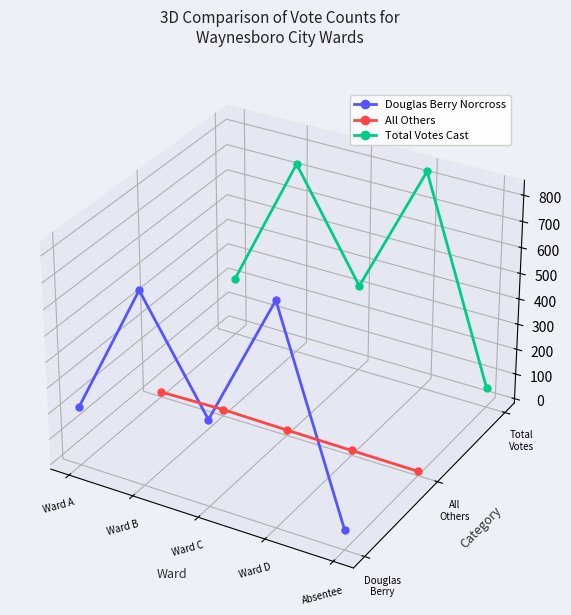

True or false: Douglas Berry Norcross and Total Votes Cast intersect in this chart.

False